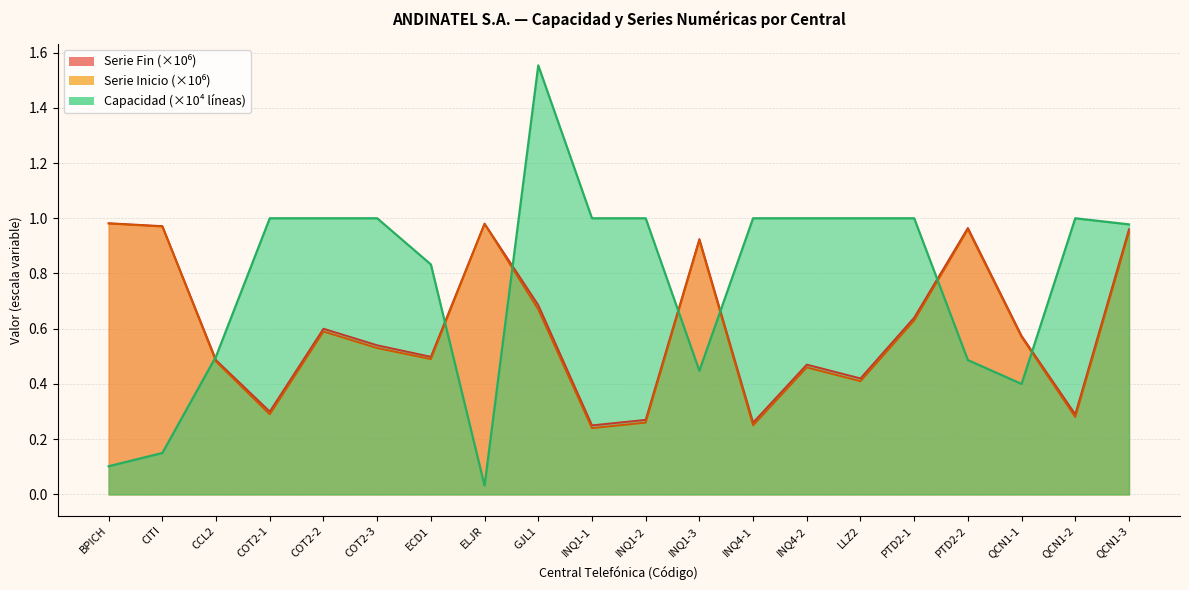

At which category is the sum across all series the highest?

GJL1